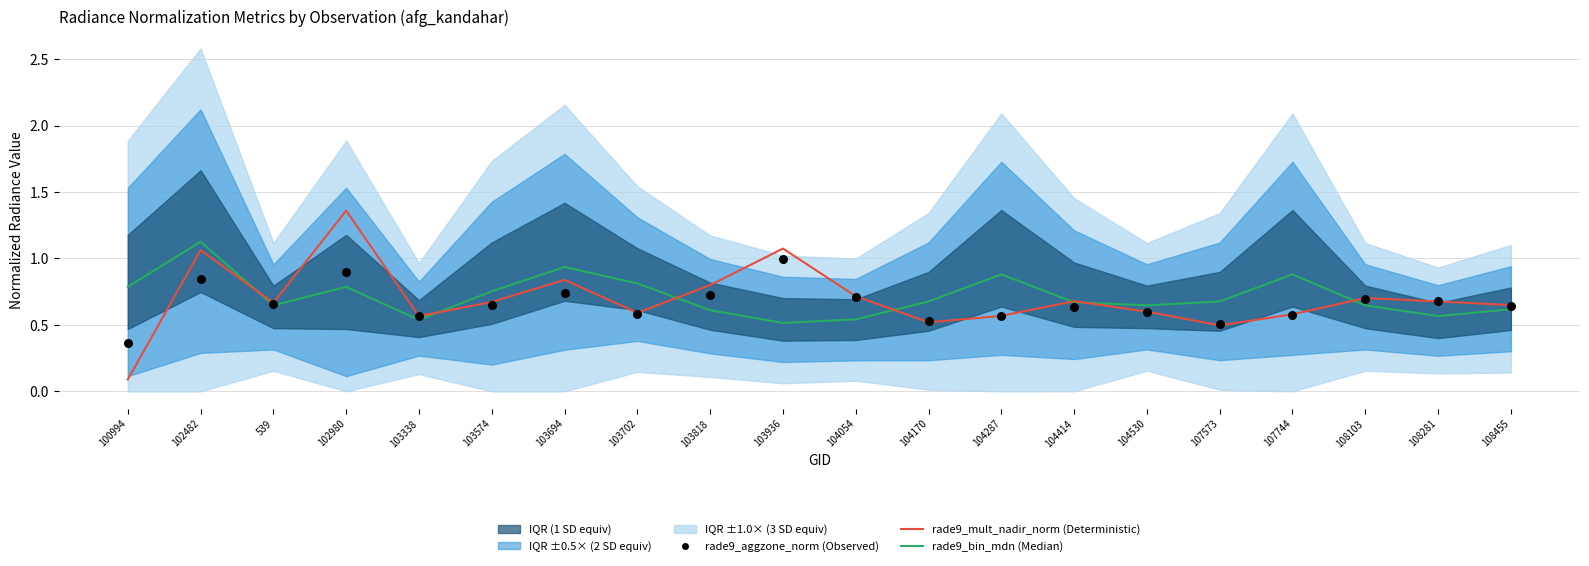

What are all the series names shown in the legend?

rade9_bin_mdn (Median), rade9_mult_nadir_norm (Deterministic), rade9_aggzone_norm (Observed)